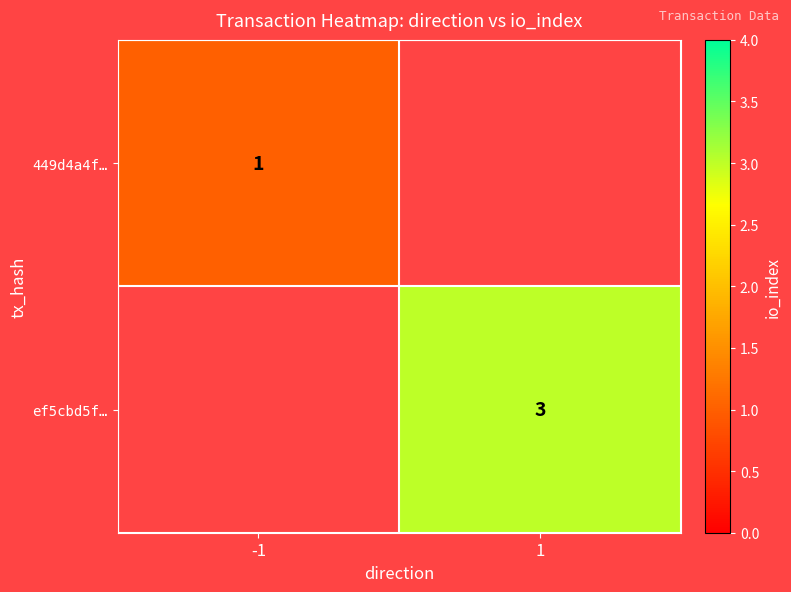

At how many categories does at least one series exceed 1?

1